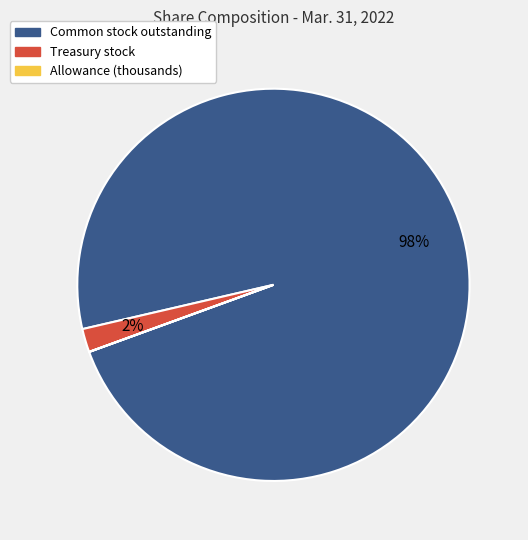

Is there any slice that represents more than half of the pie?

Yes